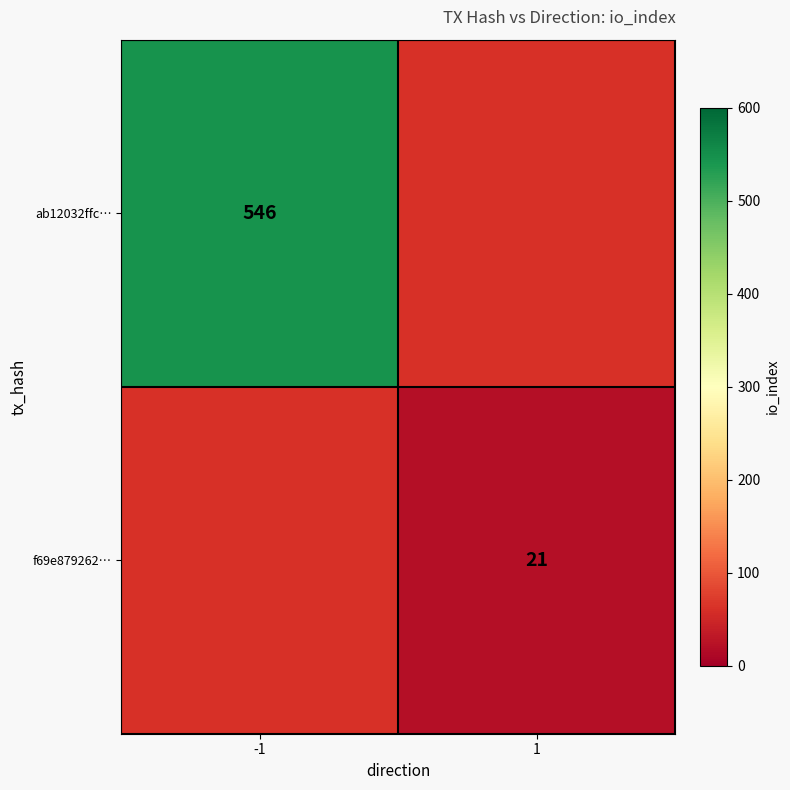

How many categories are shown in the chart?

2